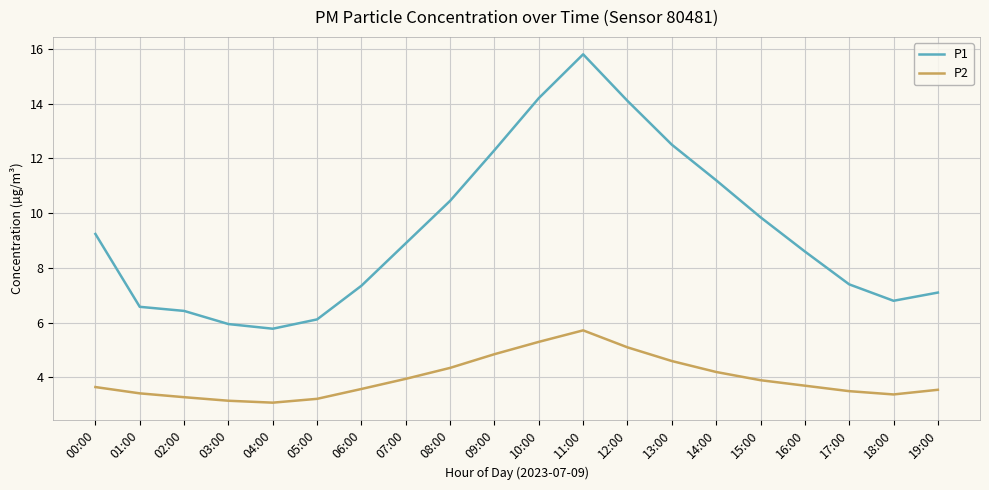

What is the difference between the maximum and minimum values in the P2 series?

2.6